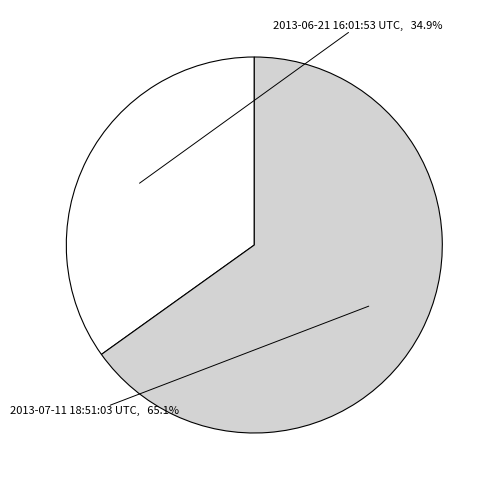

Is there any slice that represents more than half of the pie?

Yes